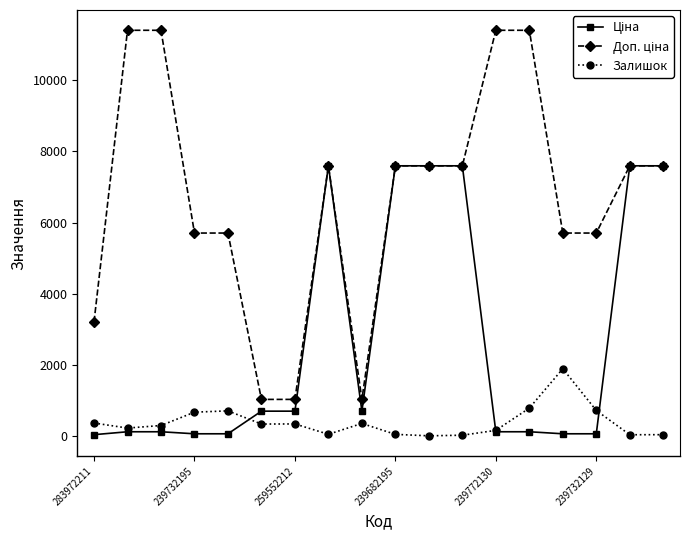

What is the value of the Залишок point at the 14th from the left?

779.0